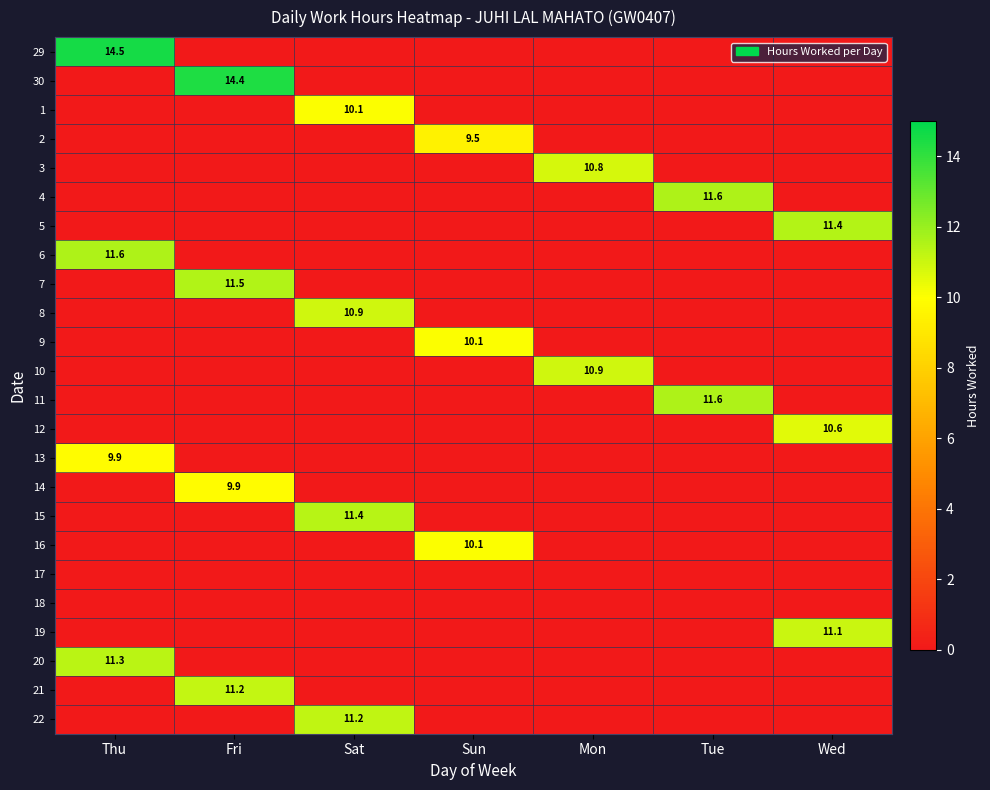

How many data points does each series have?

7